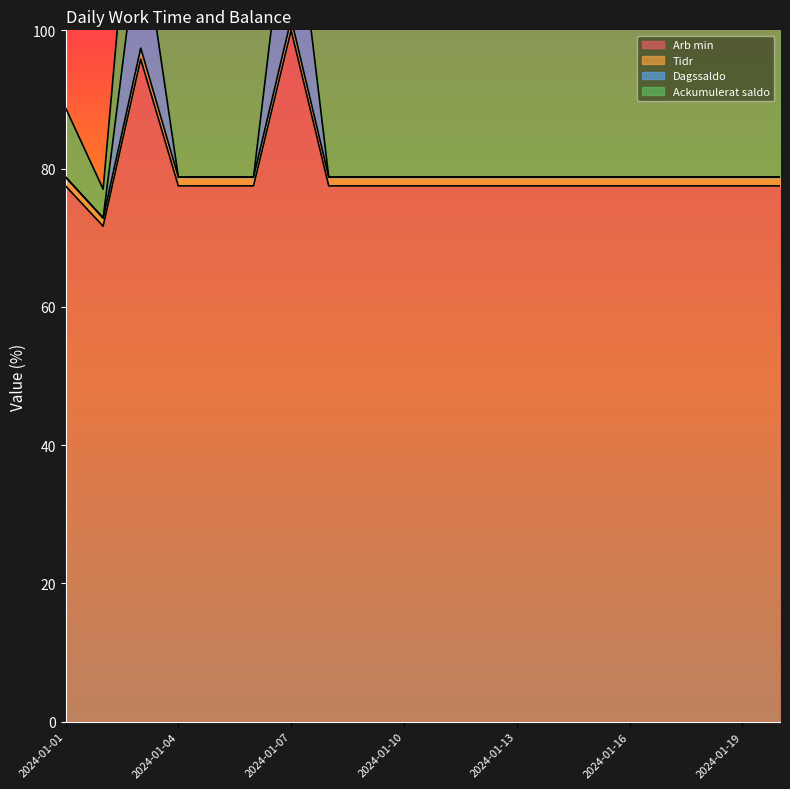

What is the lowest value of the Arb min series?

71.7